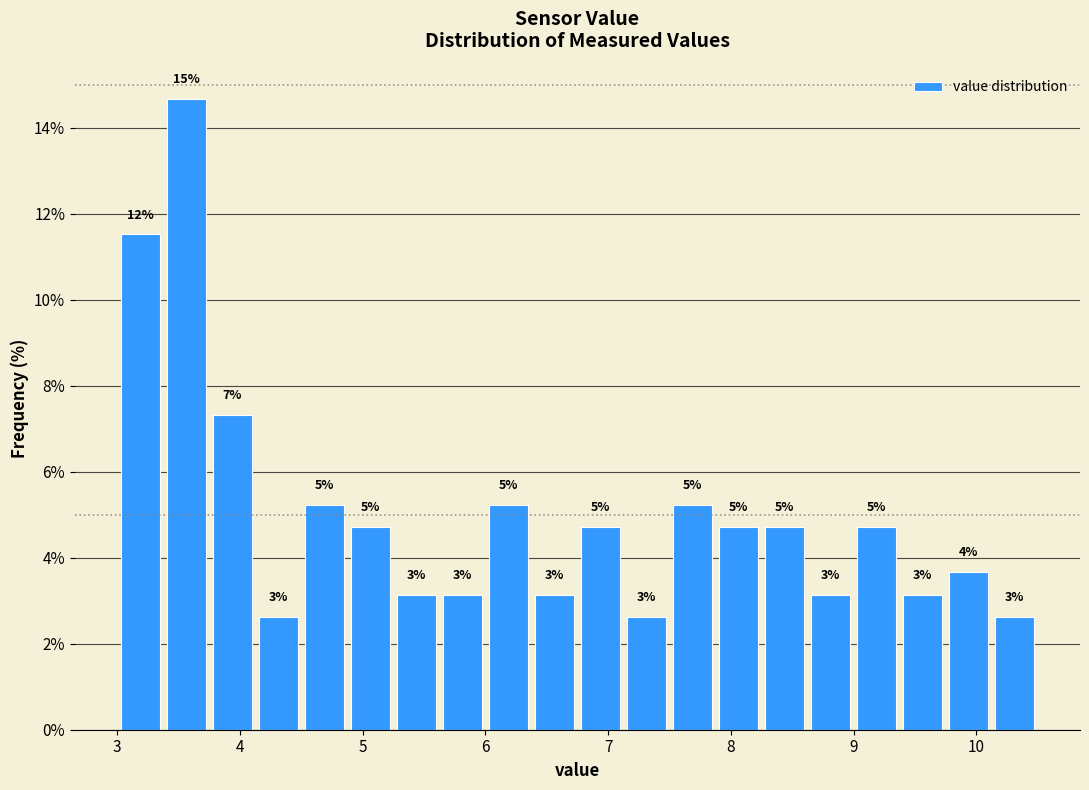

Read against the x-axis, roughly where is the centre of the tallest bar?

3.6